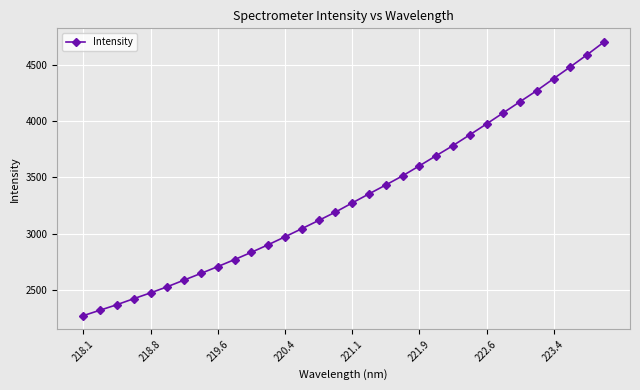

What is the value of the 24th point from the left?

3878.2